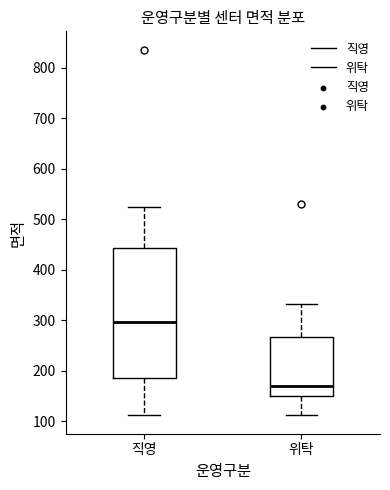

Reading left to right, read every box against the y-axis: the position of its median line, the range the box covers, and the ends of its whiskers. The values are not printed on the chart, so give them approximately, as read against the axis.

직영: median 300, box 190 to 440, whiskers 110 to 520
위탁: median 170, box 150 to 270, whiskers 110 to 330